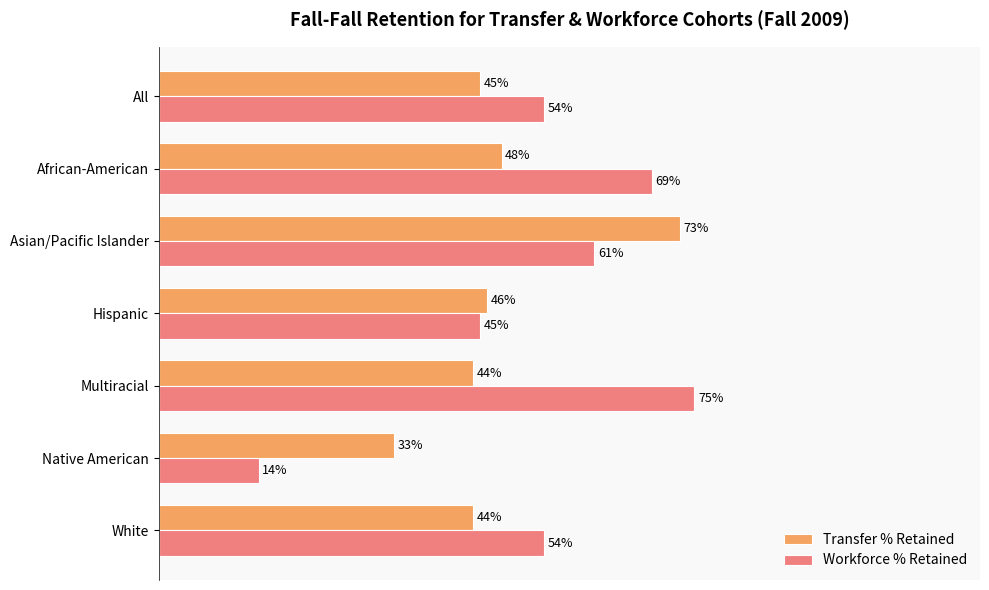

At which category is the sum across all series the highest?

Asian/Pacific Islander